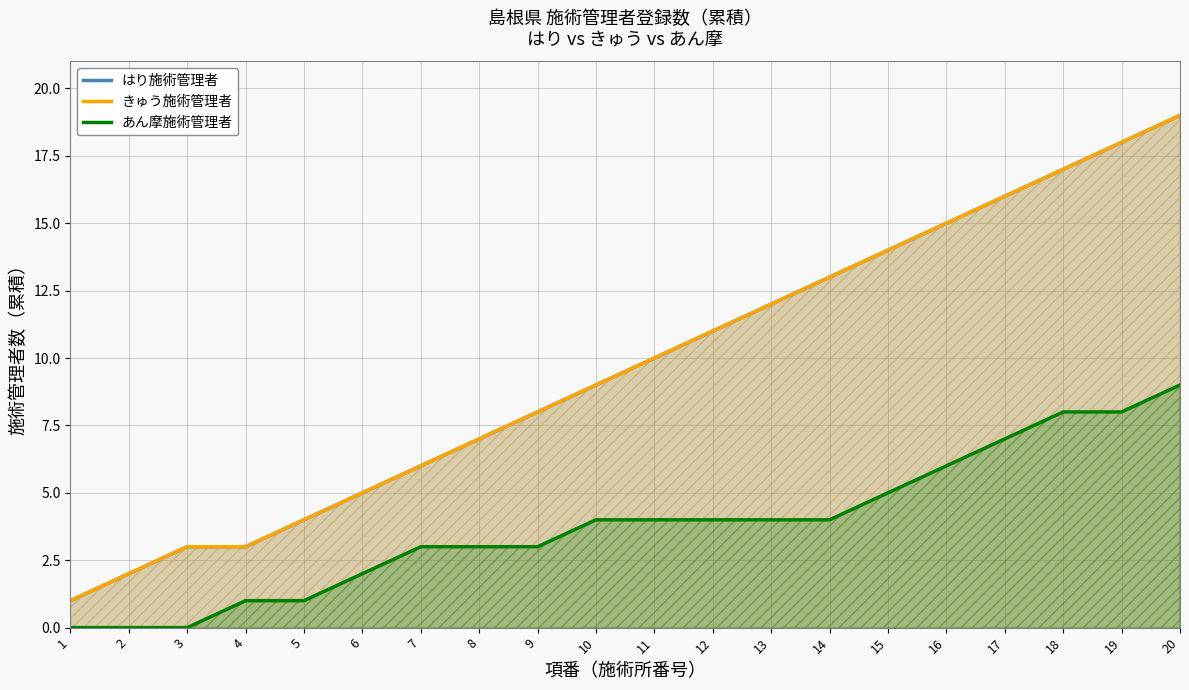

Reading right to left, transcribe all the data shown in this chart.

はり施術管理者: 20=19	19=18	18=17	17=16	16=15	15=14	14=13	13=12	12=11	11=10	10=9	9=8	8=7	7=6	6=5	5=4	4=3	3=3	2=2	1=1
きゅう施術管理者: 20=19	19=18	18=17	17=16	16=15	15=14	14=13	13=12	12=11	11=10	10=9	9=8	8=7	7=6	6=5	5=4	4=3	3=3	2=2	1=1
あん摩施術管理者: 20=9	19=8	18=8	17=7	16=6	15=5	14=4	13=4	12=4	11=4	10=4	9=3	8=3	7=3	6=2	5=1	4=1	3=0	2=0	1=0